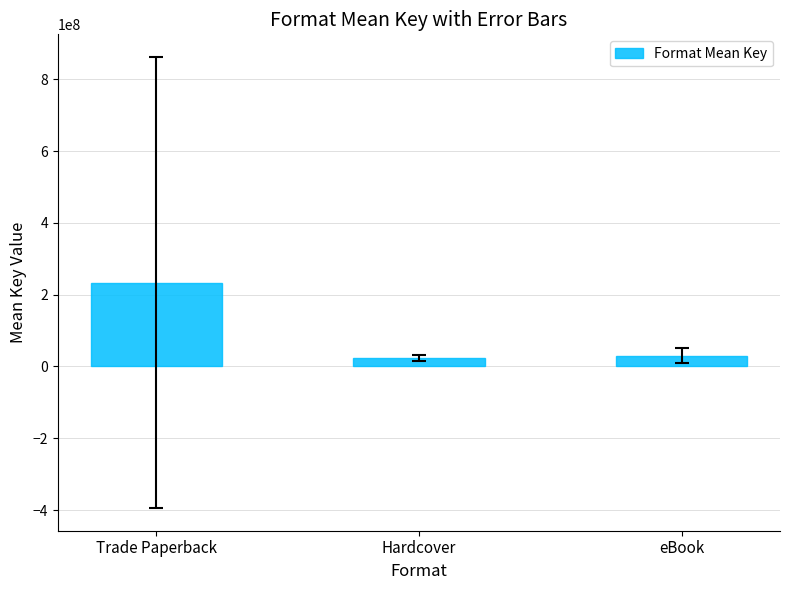

What is the label of the 2nd bar from the left?

Hardcover